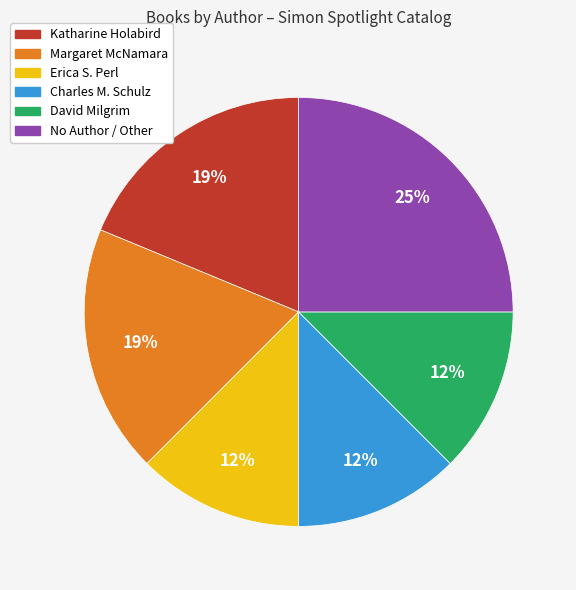

To the nearest percent, what is the average slice percentage?

17%